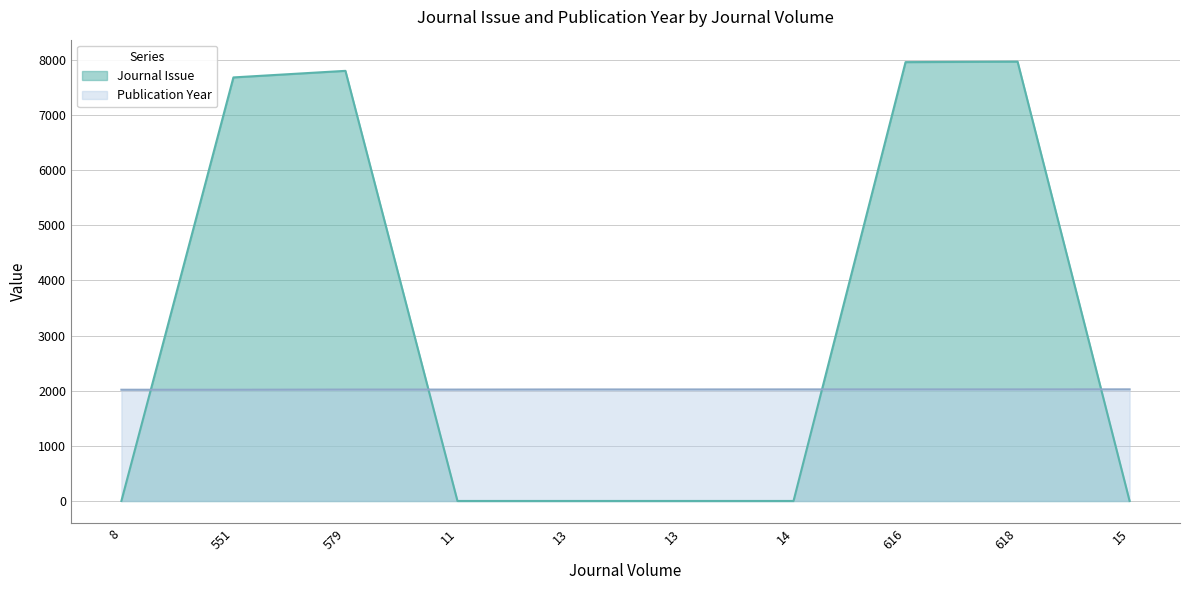

Which series has the widest spread of values?

Journal Issue